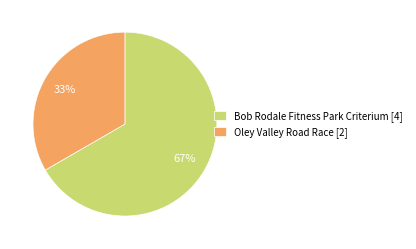

Do Oley Valley Road Race [2] and Bob Rodale Fitness Park Criterium [4] together represent more than half of the pie?

Yes